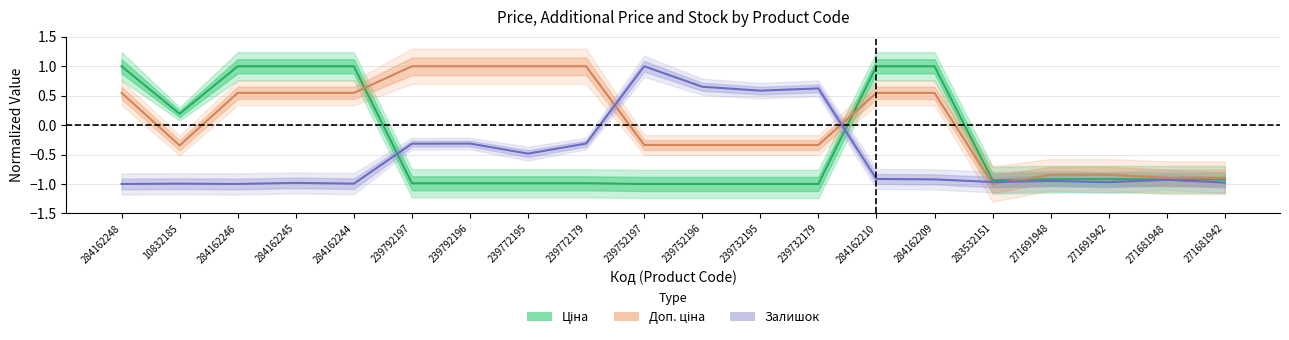

How many values in the Доп. ціна series are below 0?

10